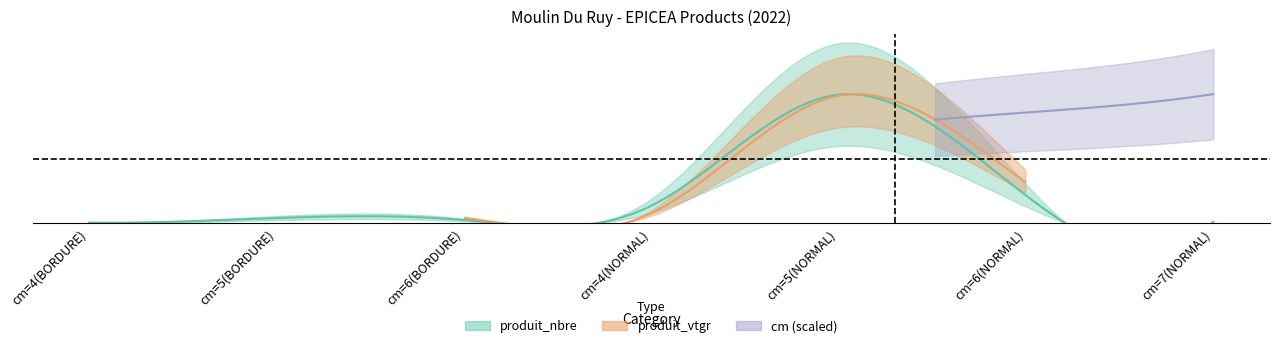

What is the total value across all series at cm=7(NORMAL)?

13.3